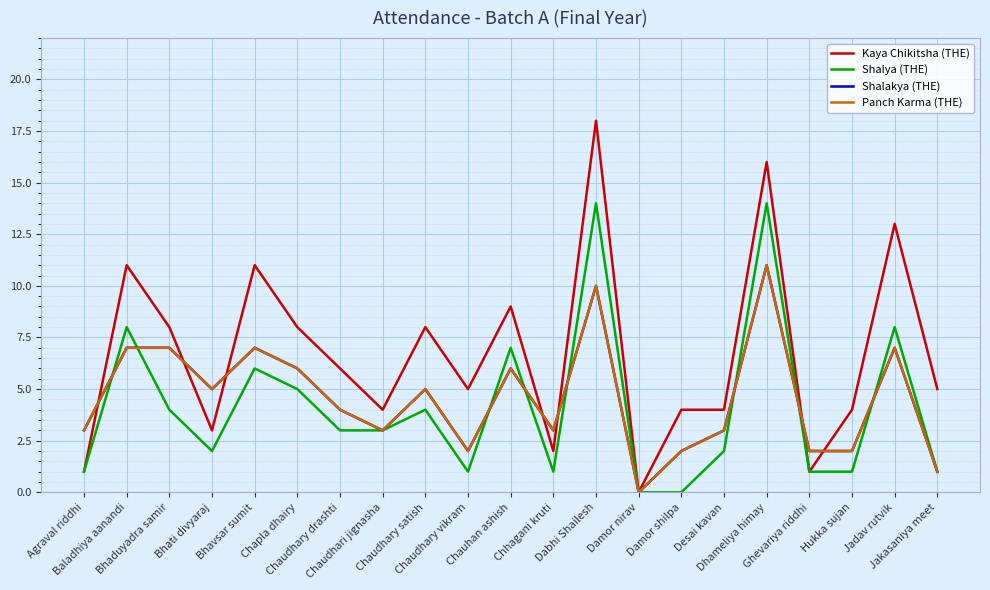

Is this an area chart (filled region under the line)?

No